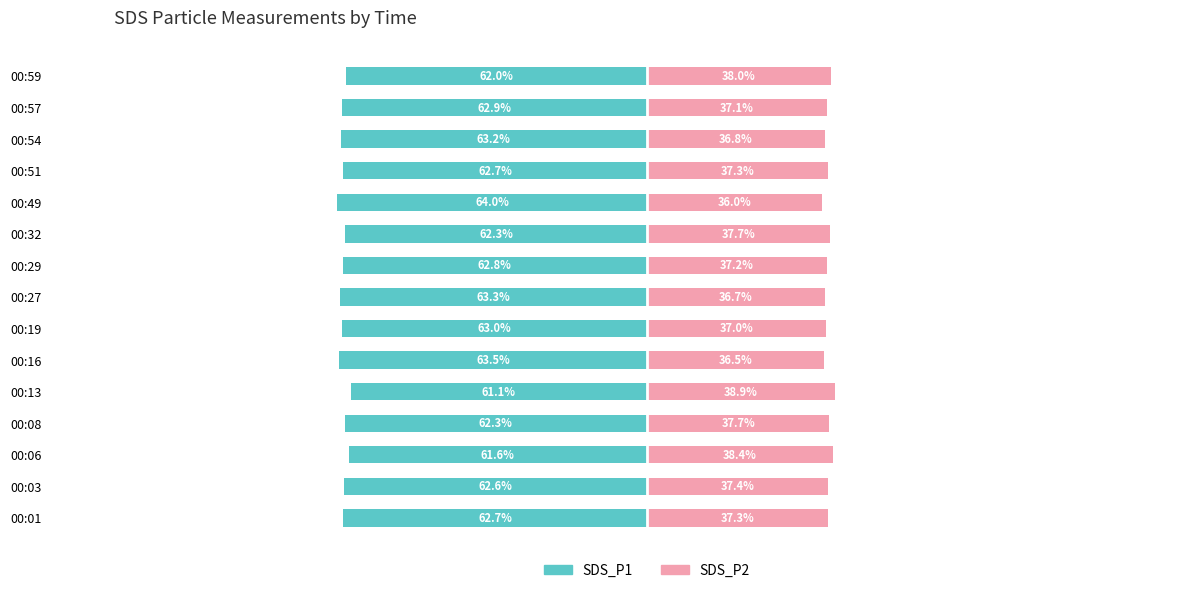

How many data points does each series have?

15